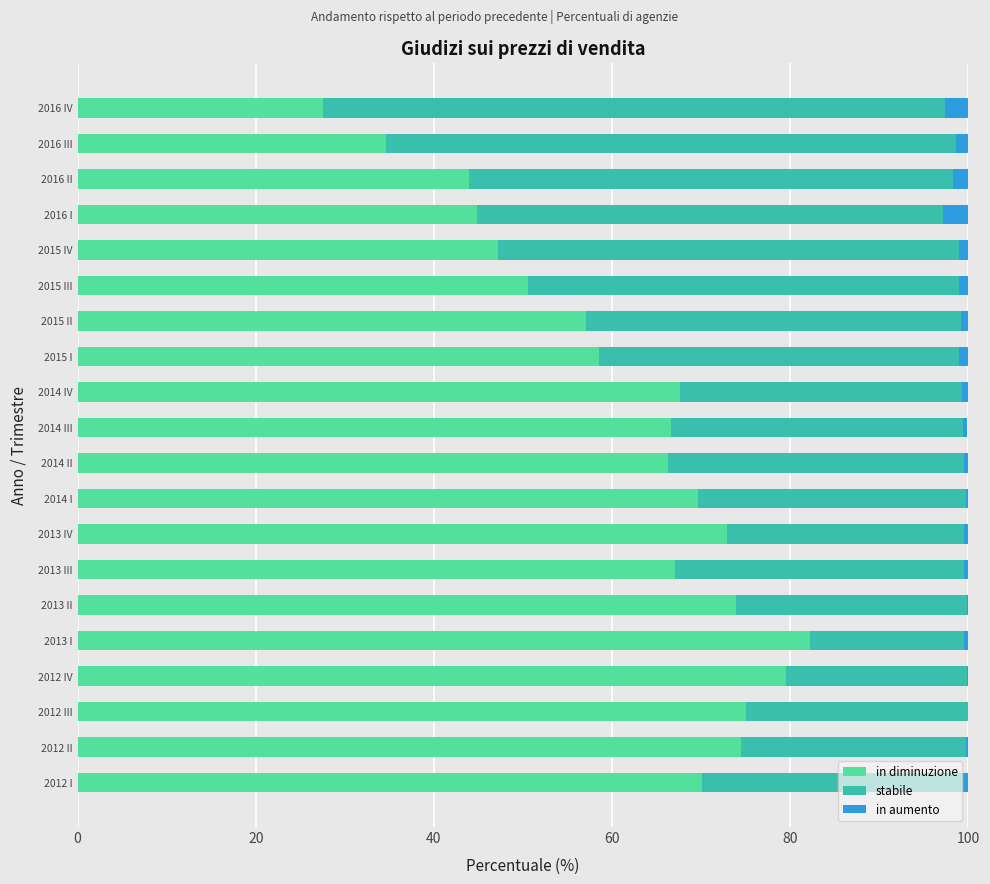

Count the number of data series in this chart.

3